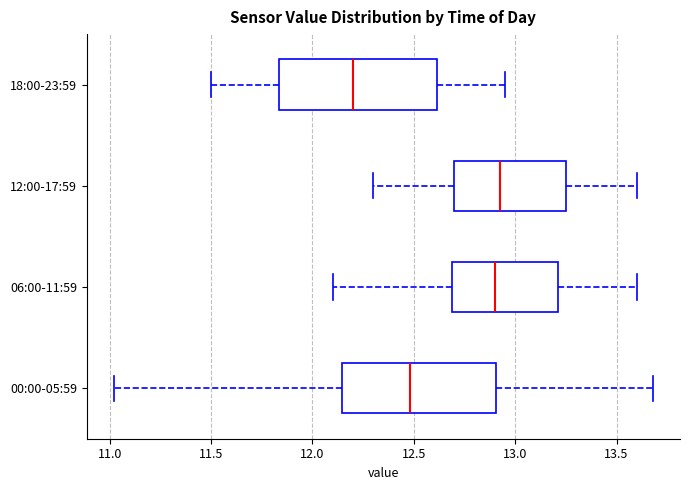

Where does the right whisker of the box for 06:00-11:59 end on the x-axis? The values are not printed on the chart, so give them approximately, as read against the axis.

13.60